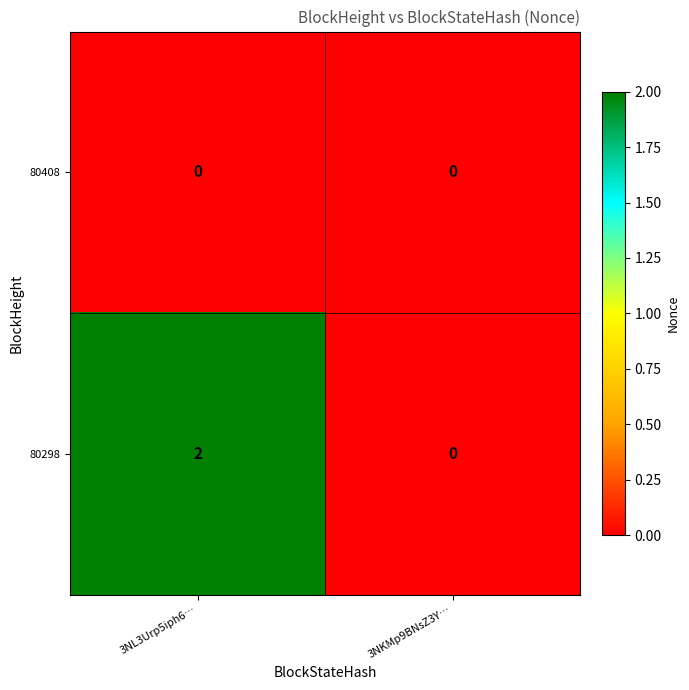

What is the spread (max minus min) of values at 3NL3Urp5iph6…?

2